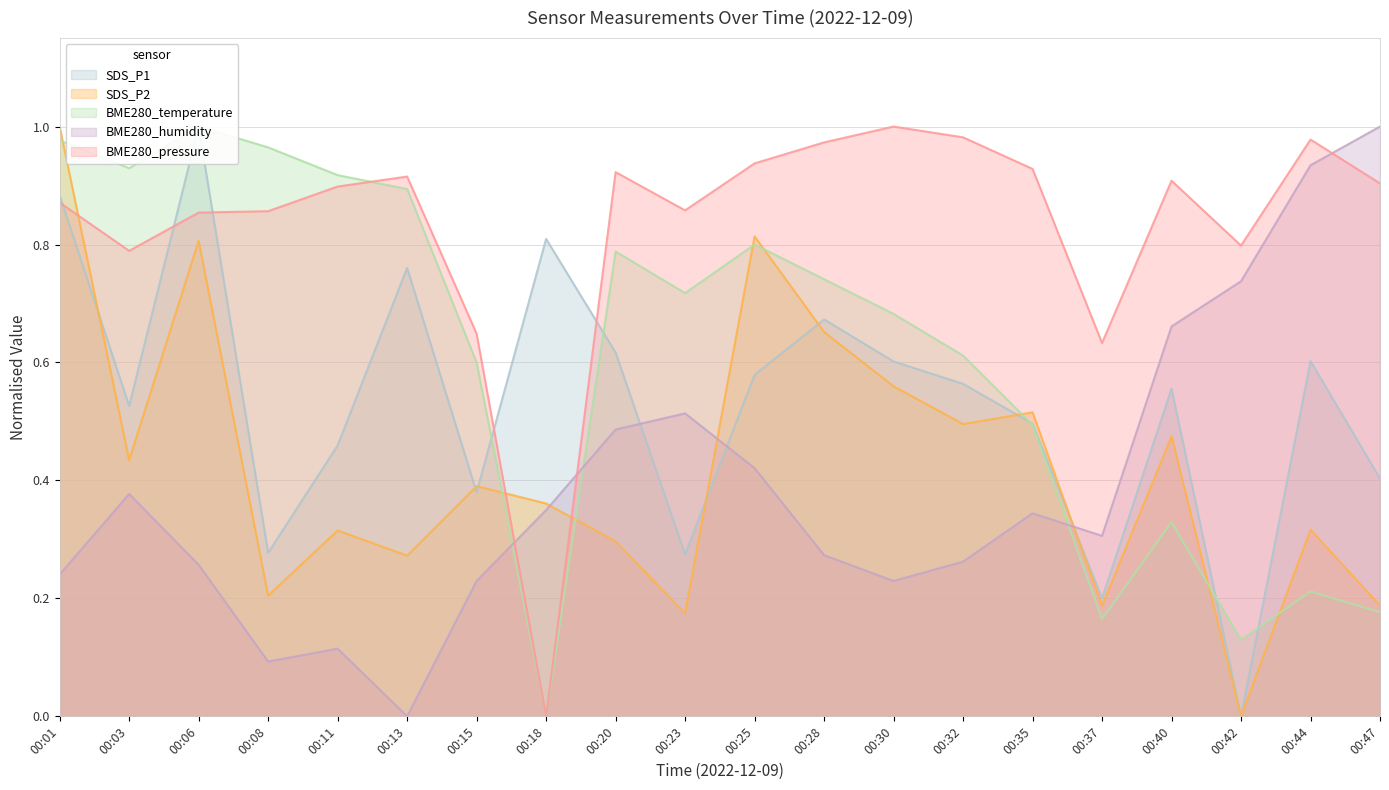

Which category has the highest value across all series?

00:06